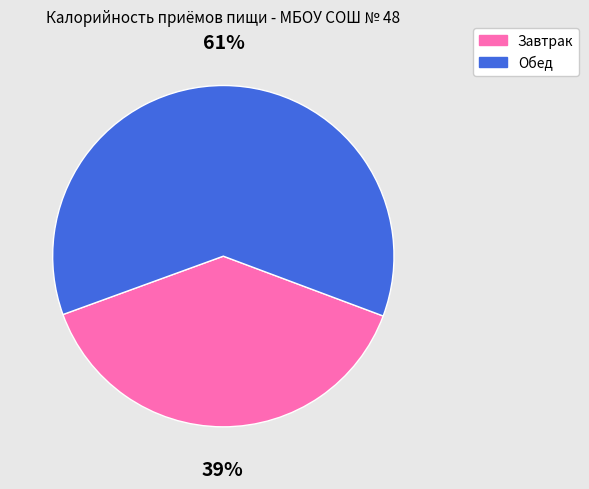

Approximately how many times larger is the value at Обед compared to Завтрак?

1.6